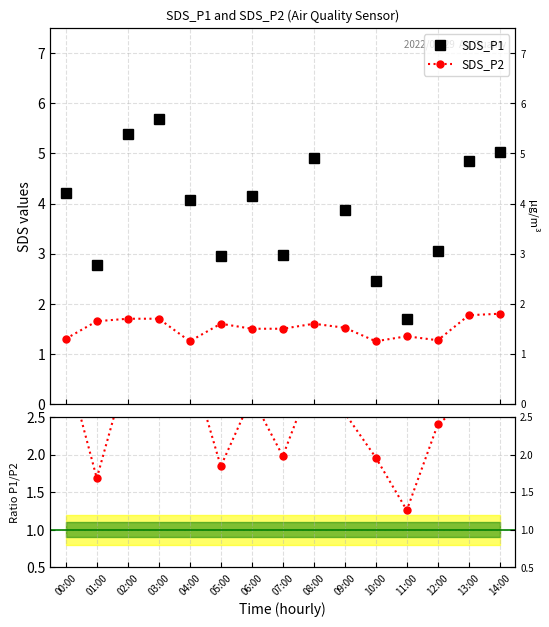

List the series in order of their overall mean, lowest first.

SDS_P2, Ratio P1/P2, SDS_P1